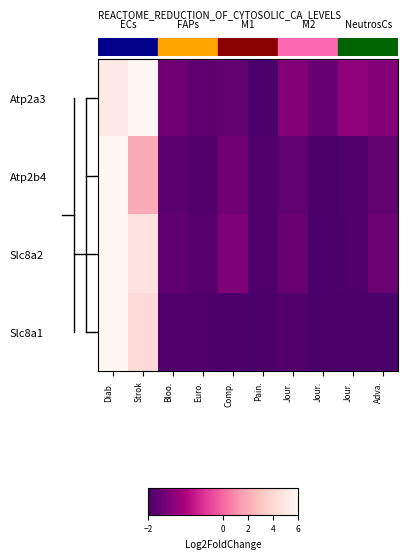

At Bloo., list the series in order from largest to smallest.

Atp2a3, Slc8a2, Atp2b4, Slc8a1